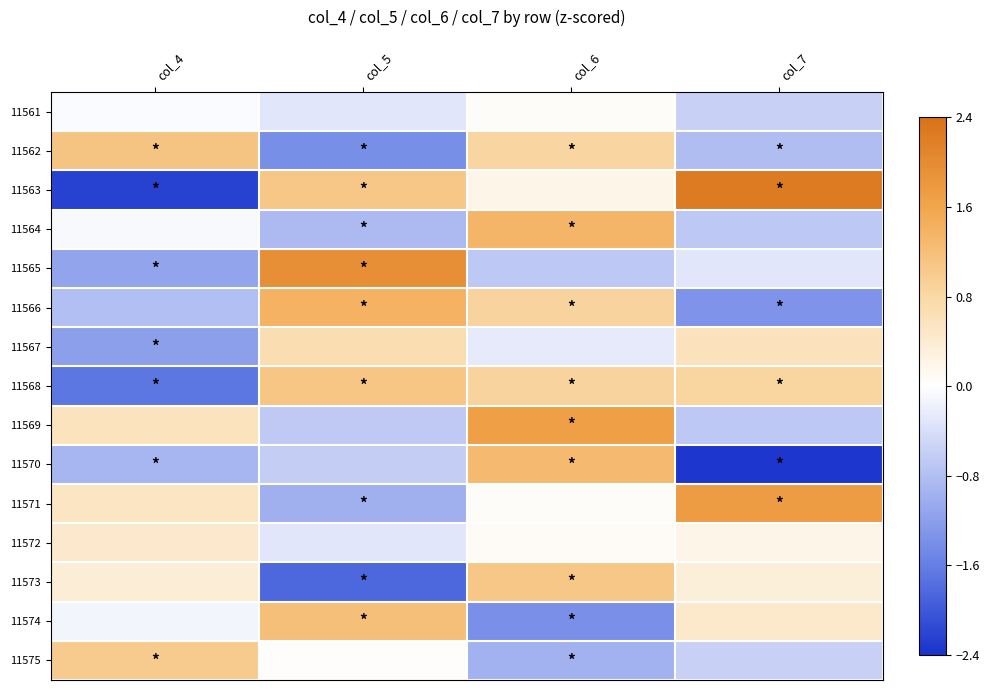

What is the spread (max minus min) of values at col_4?

3.4